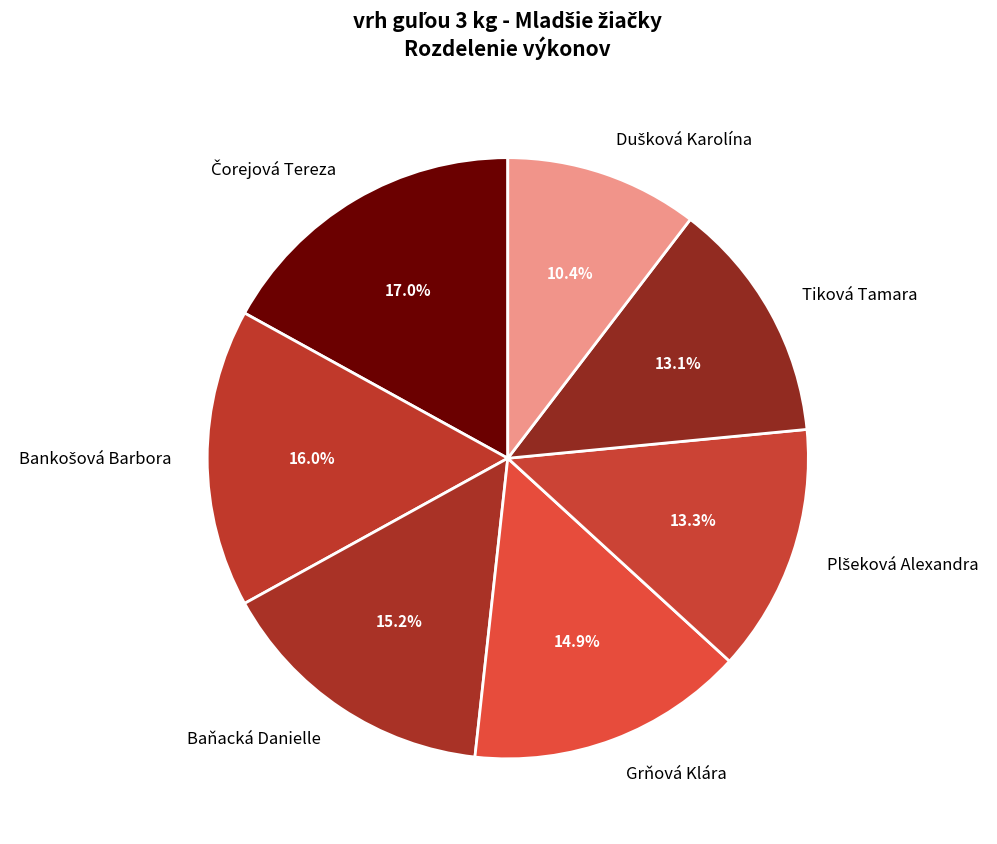

How much of the chart is everything except Baňacká Danielle?

84.8%